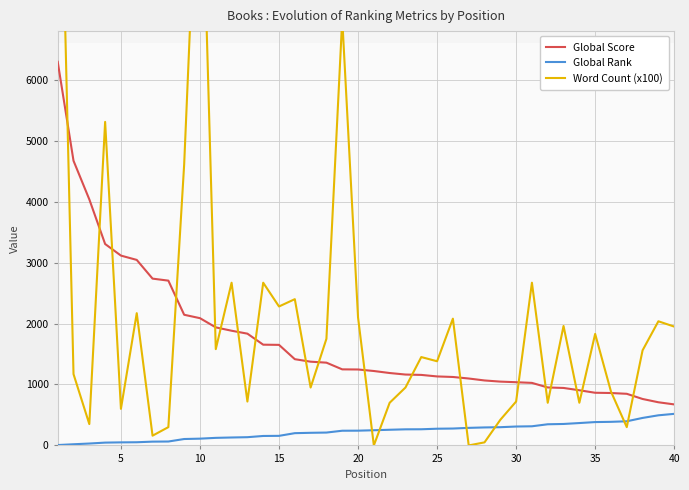

True or false: Global Rank and Global Score cross at least once.

False